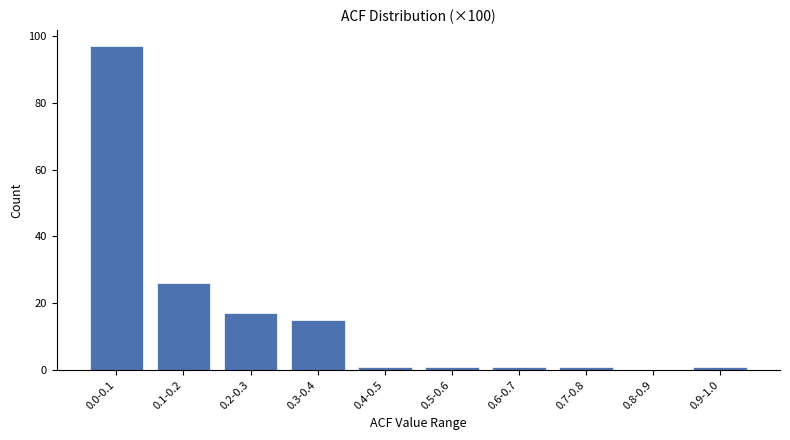

Reading left to right, list all the values displayed in this chart.

0.0-0.1=97	0.1-0.2=26	0.2-0.3=17	0.3-0.4=15	0.4-0.5=1	0.5-0.6=1	0.6-0.7=1	0.7-0.8=1	0.8-0.9=0	0.9-1.0=1